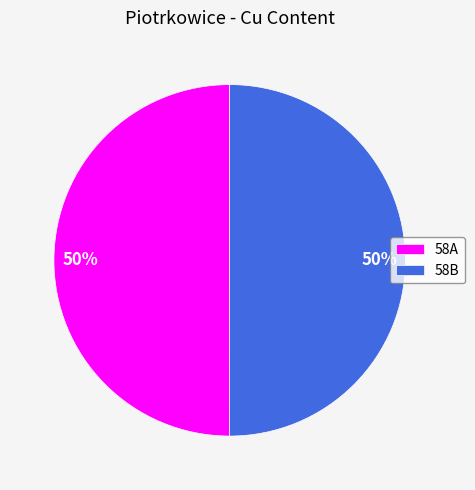

Count the number of slices in the pie.

2